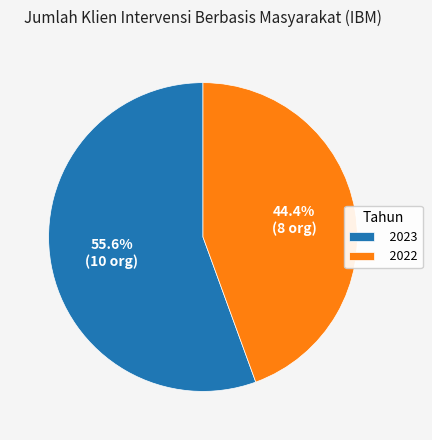

Which slice represents more than half of the pie?

2023